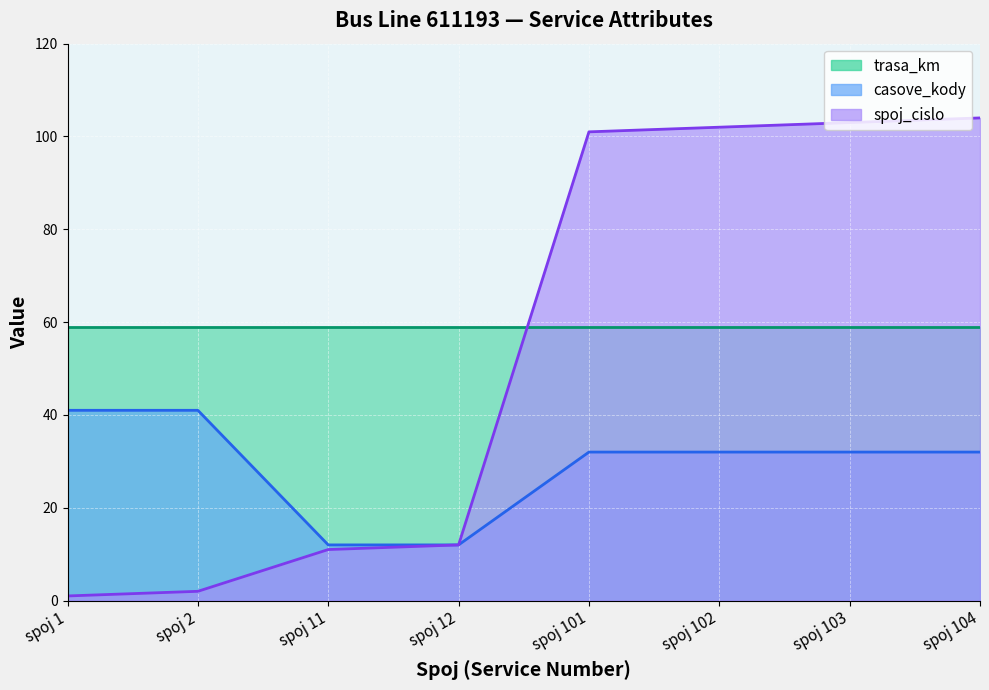

Between spoj 103 and spoj 1, which is larger?

spoj 103